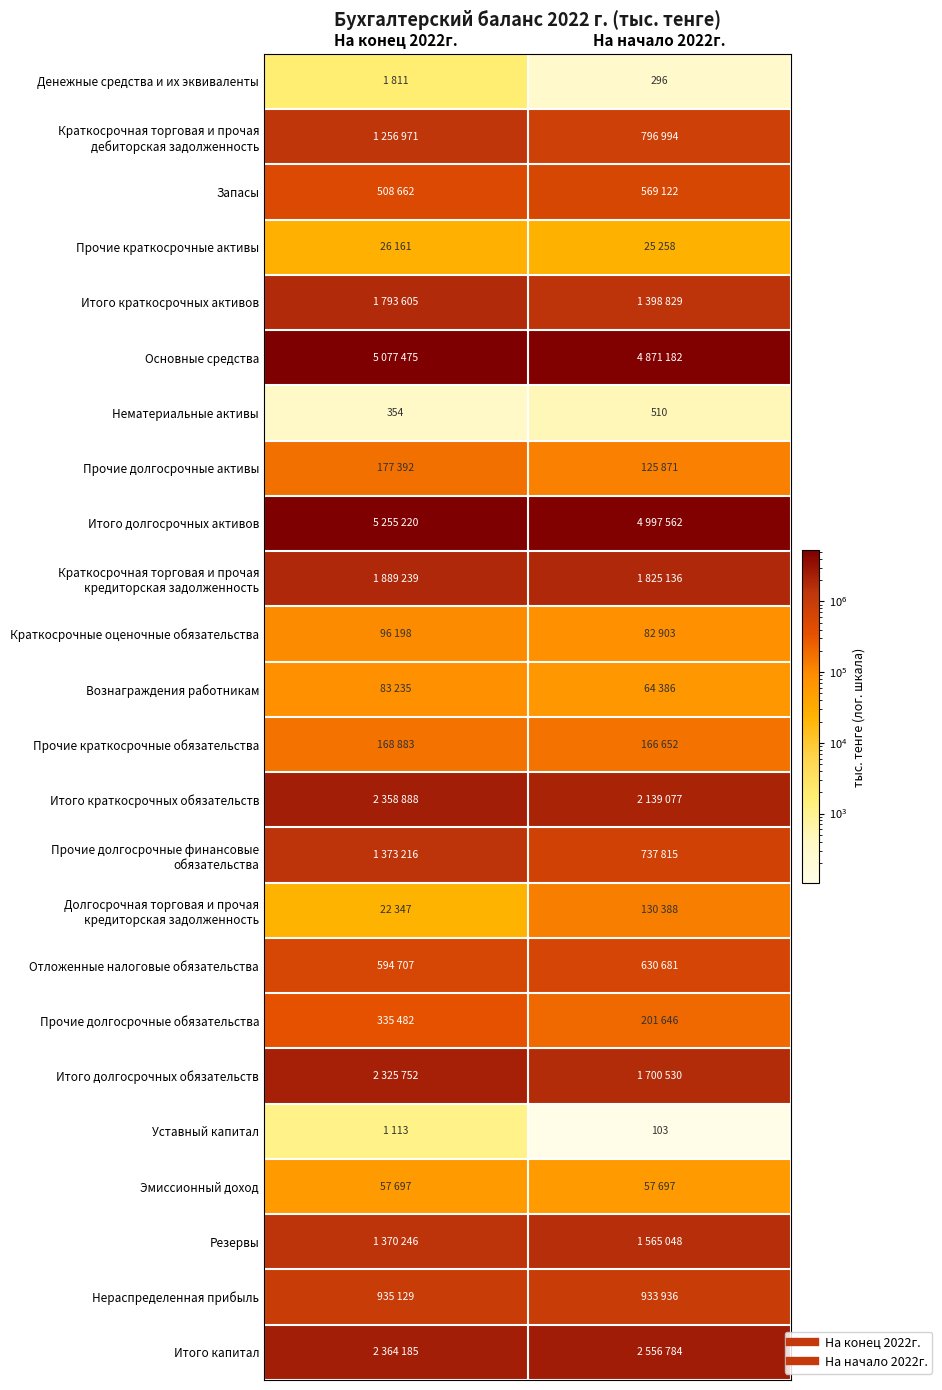

Count the number of categories in the chart.

2